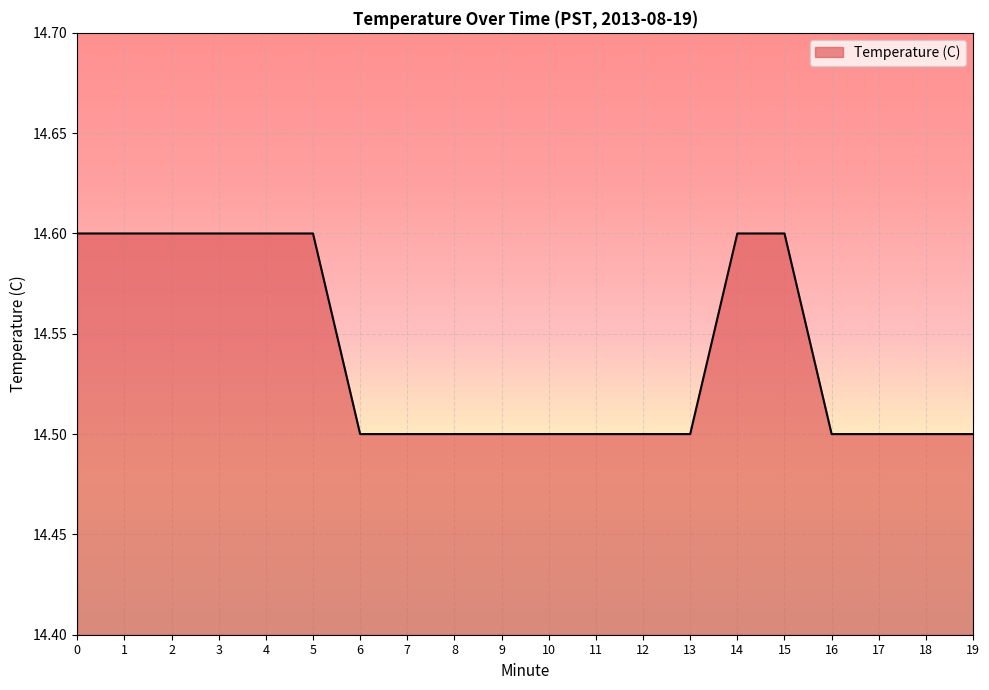

True or false: the data shows 14.6 at 5.

True